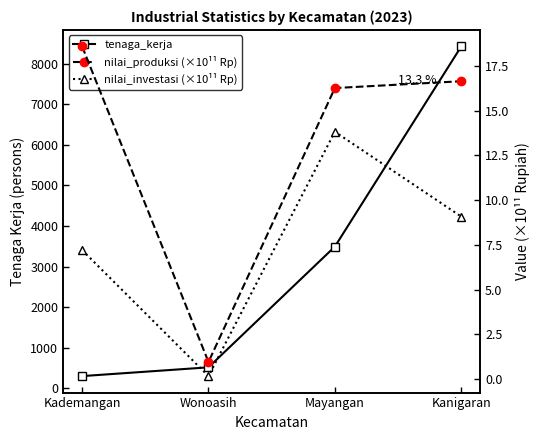

True or false: tenaga_kerja and nilai_produksi (×10¹¹ Rp) cross at least once.

False